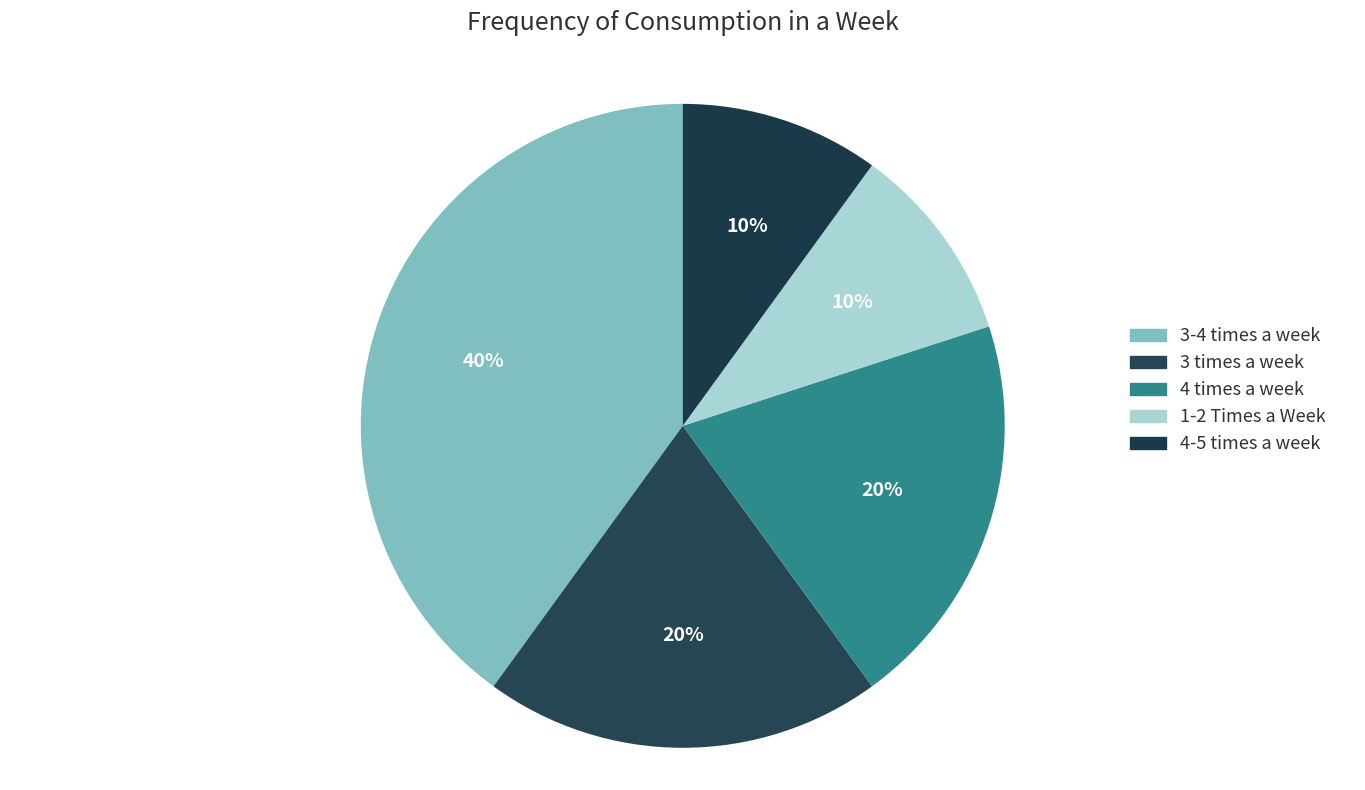

To the nearest percent, what is the difference between the 3-4 times a week and 4-5 times a week slice percentages?

30%